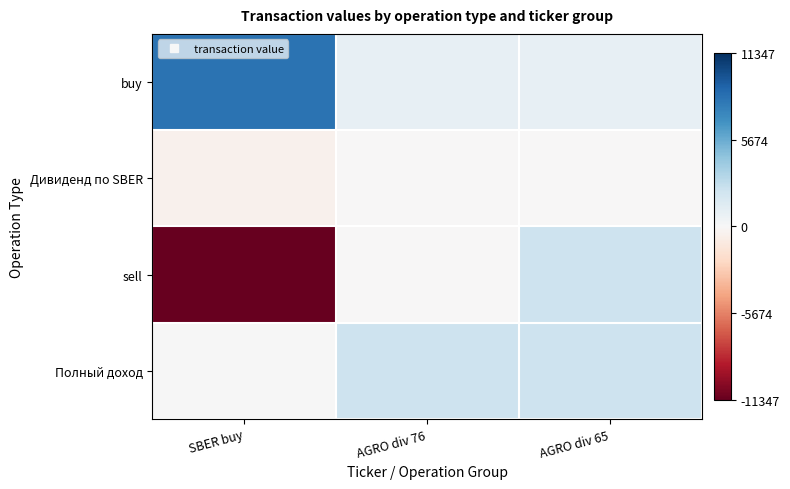

At which category is the sum across all series the highest?

AGRO div 65